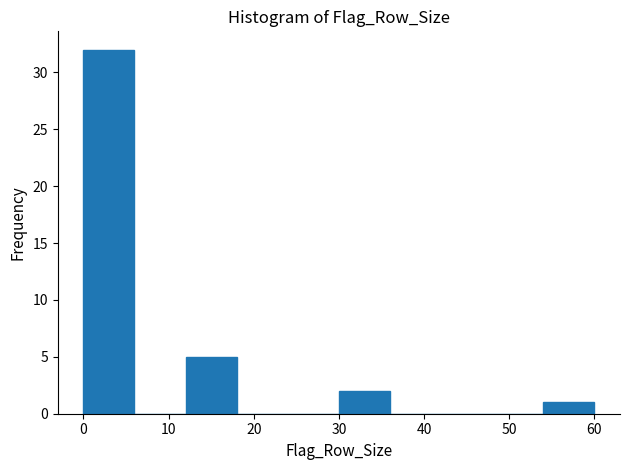

Which range on the x-axis has the tallest bar?

0 to 6